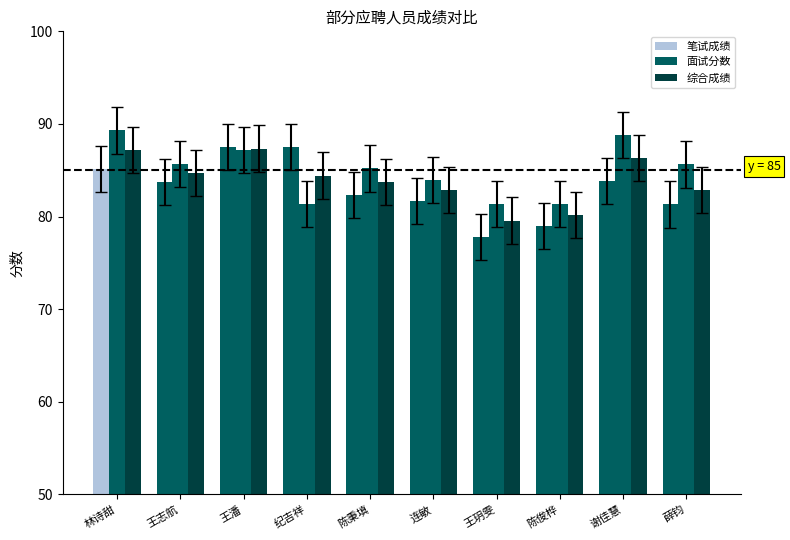

What is the sum of all 笔试成绩 values?

829.7